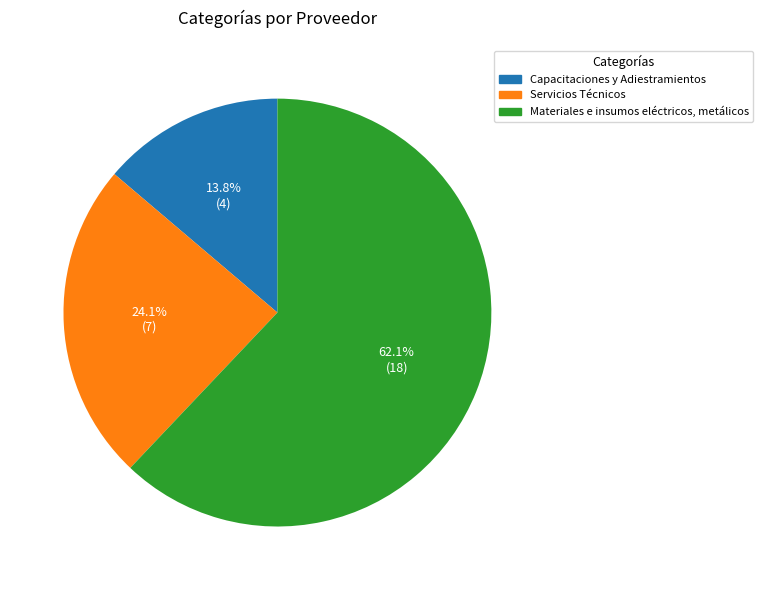

The Servicios Técnicos slice represents 24% of the pie. True or false?

True